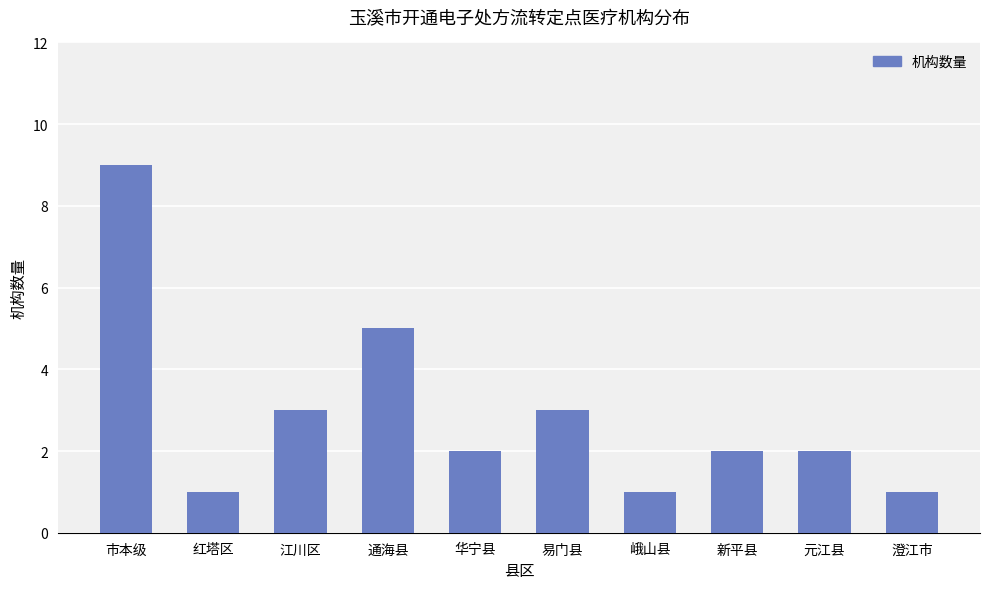

Which category has the highest value across all series?

市本级